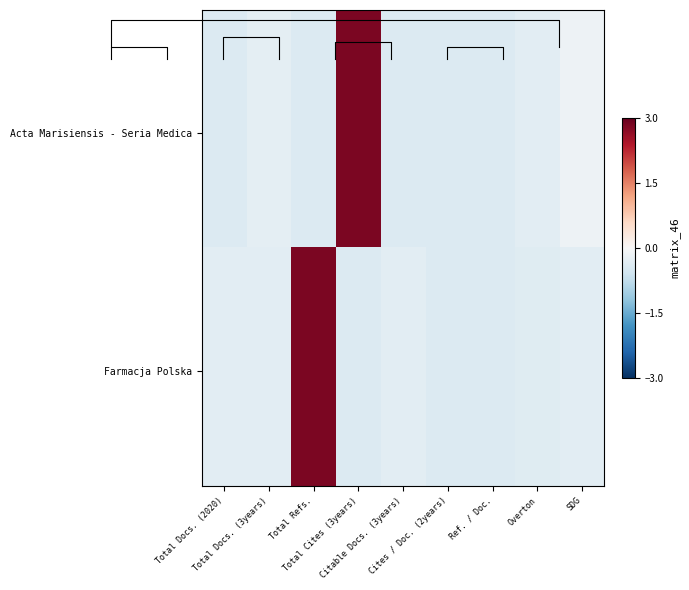

Rank the series by their maximum value, from highest to lowest.

Farmacja Polska, Acta Marisiensis - Seria Medica